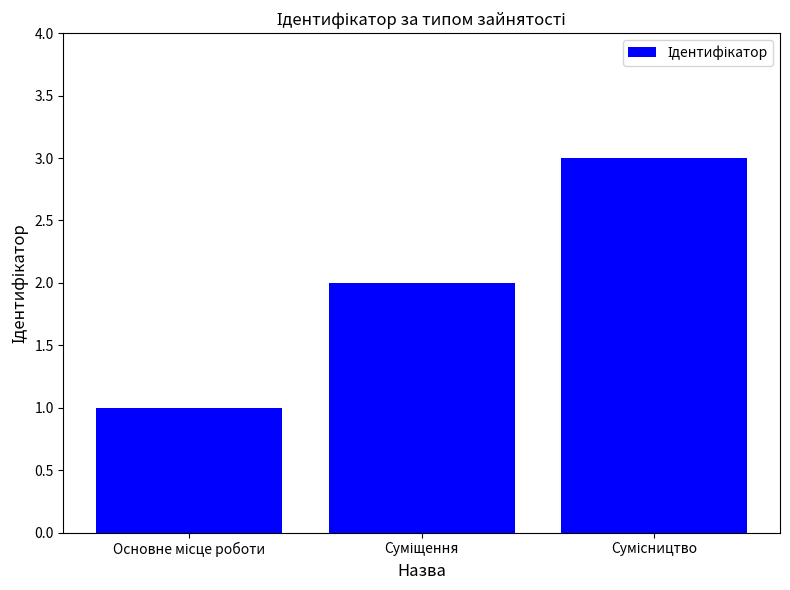

How many values are below 2?

1